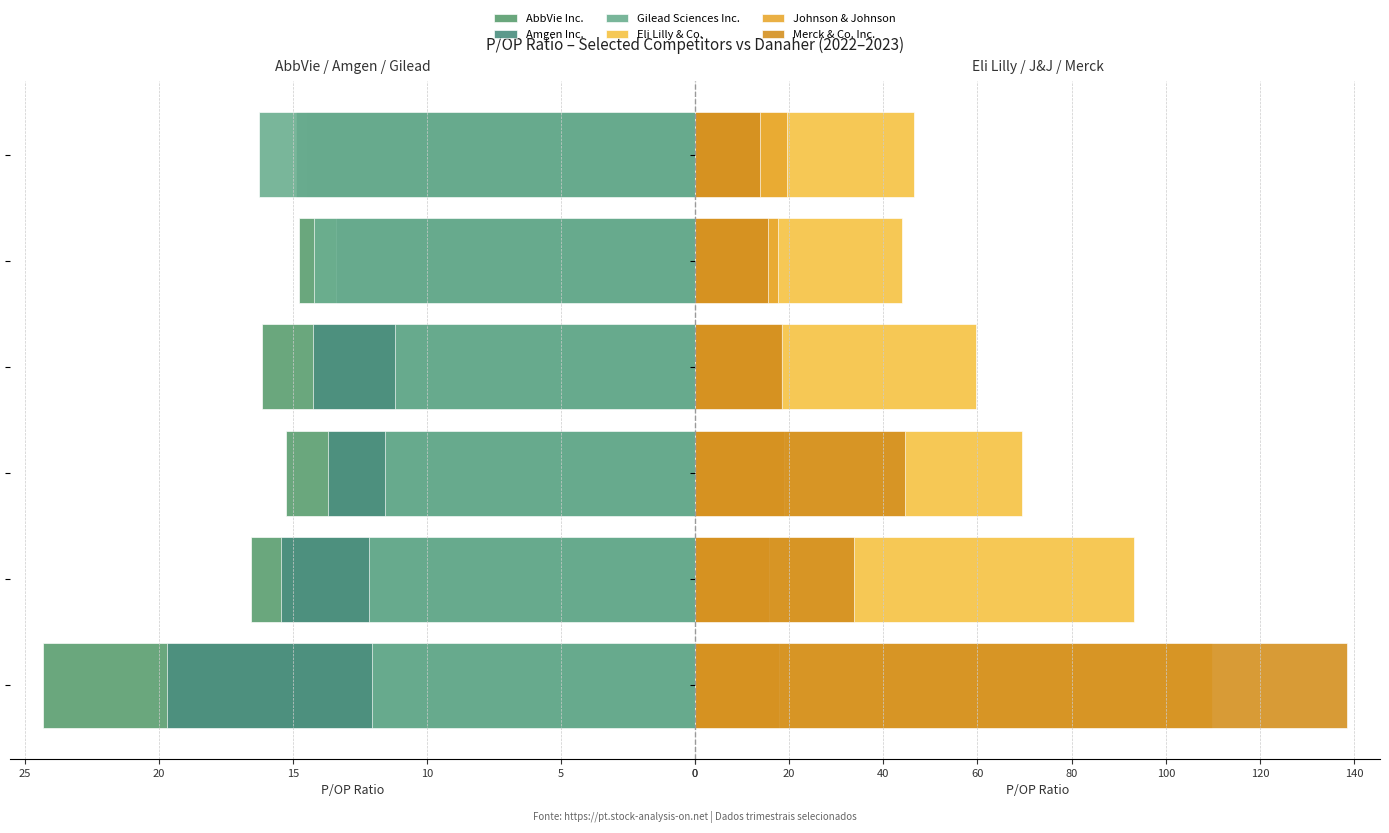

Reading right to left, list all the values displayed in this chart.

AbbVie Inc.: 14.5	14.8	16.1	15.3	16.6	24.3
Amgen Inc.: 14.9	13.4	14.2	13.7	15.4	19.7
Gilead Sciences Inc.: 16.3	14.2	11.2	11.6	12.2	12.1
Eli Lilly & Co.: 46.5	43.9	59.6	69.4	93.3	109.8
Johnson & Johnson: 19.6	17.6	18.3	18.9	15.7	17.8
Merck & Co. Inc.: 13.8	15.6	18.5	44.7	33.8	138.6